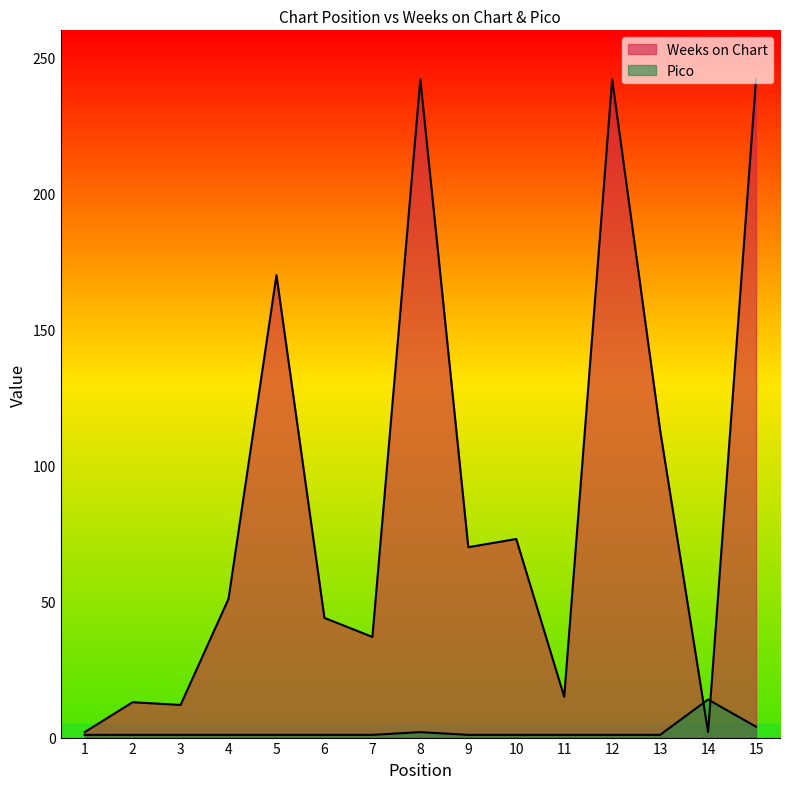

List the series in order of their overall mean, lowest first.

Pico, Weeks on Chart